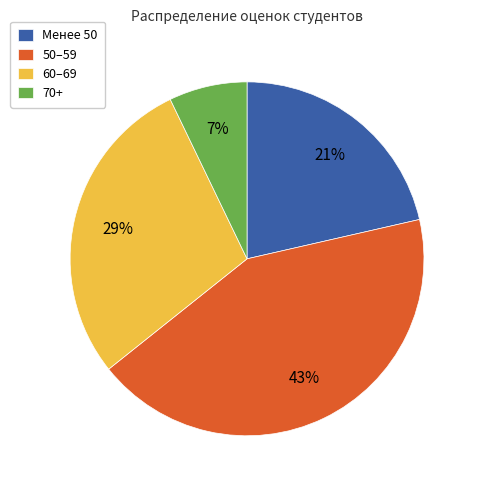

Rank the categories by value from lowest to highest.

70+, Менее 50, 60–69, 50–59